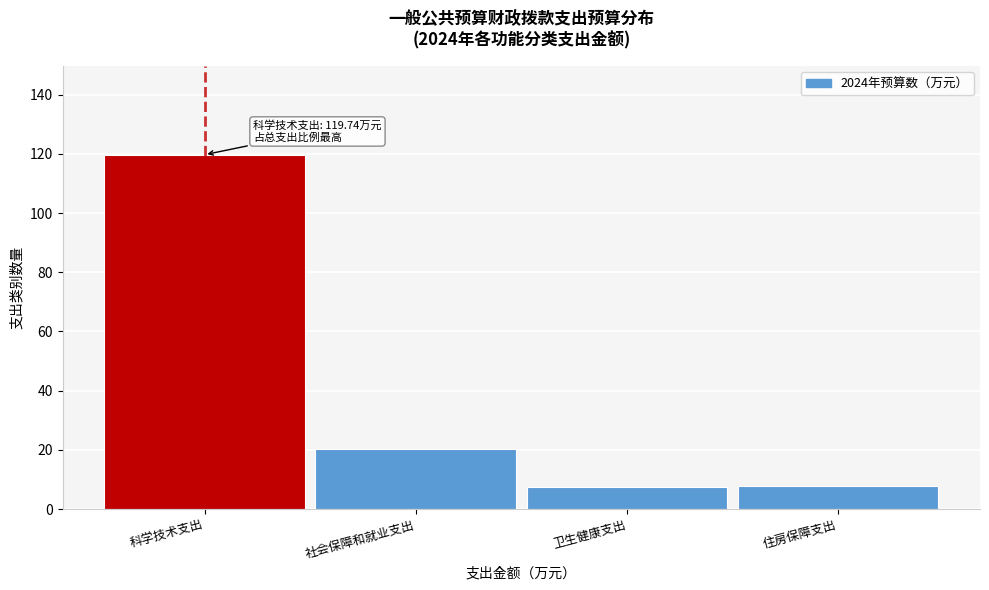

What is the maximum value shown in the chart?

119.7